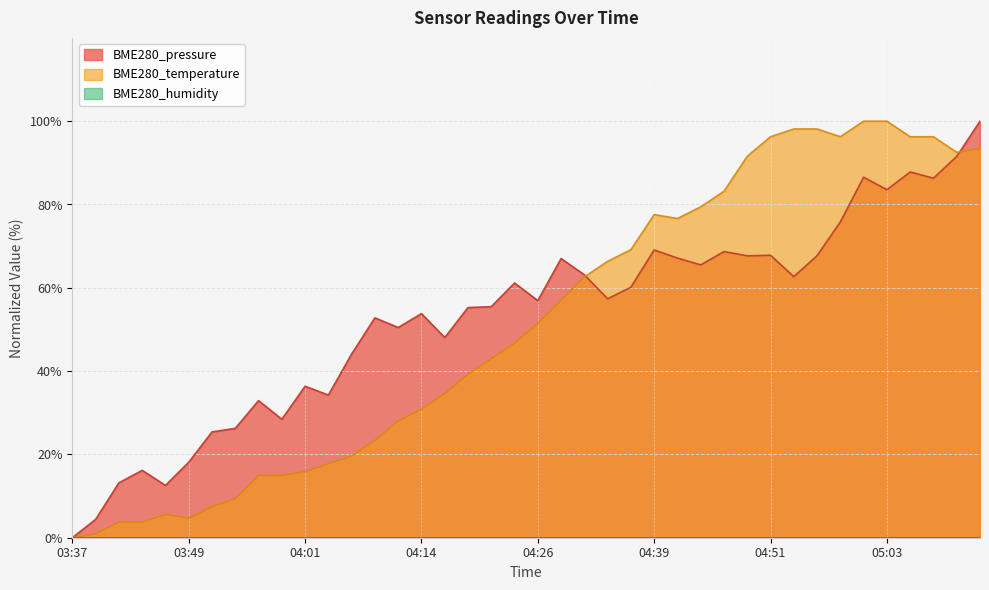

Which category has the highest value in the BME280_temperature series?

05:01